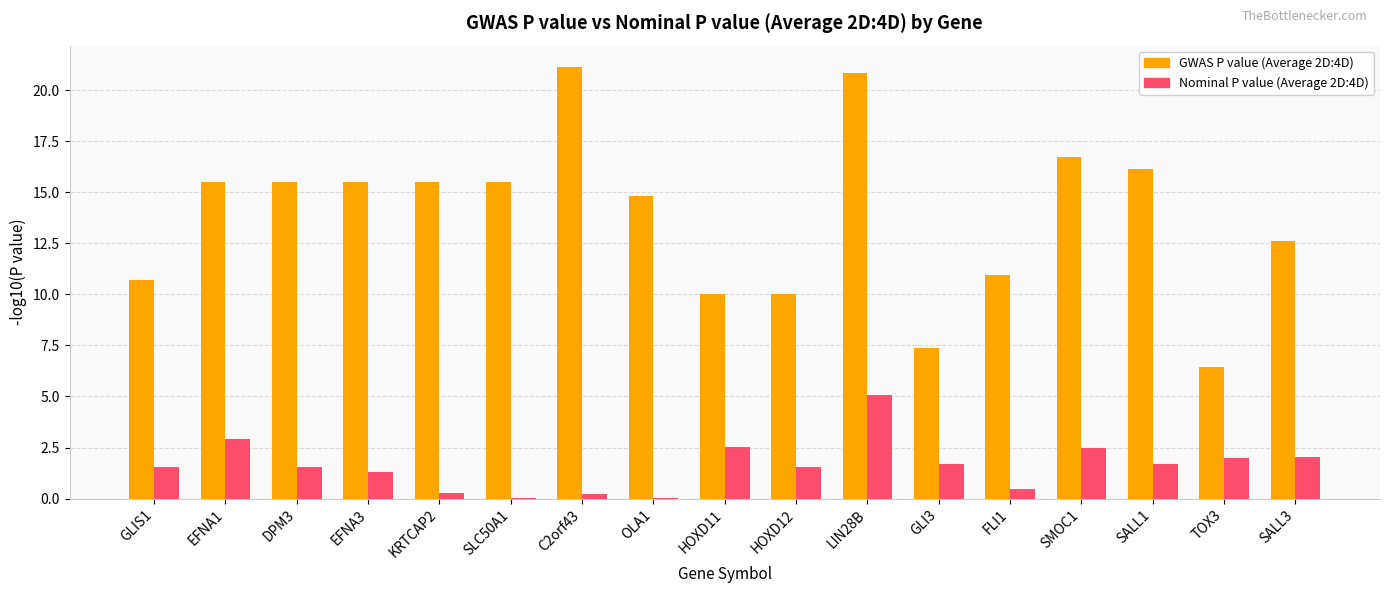

How many groups of bars are there?

17